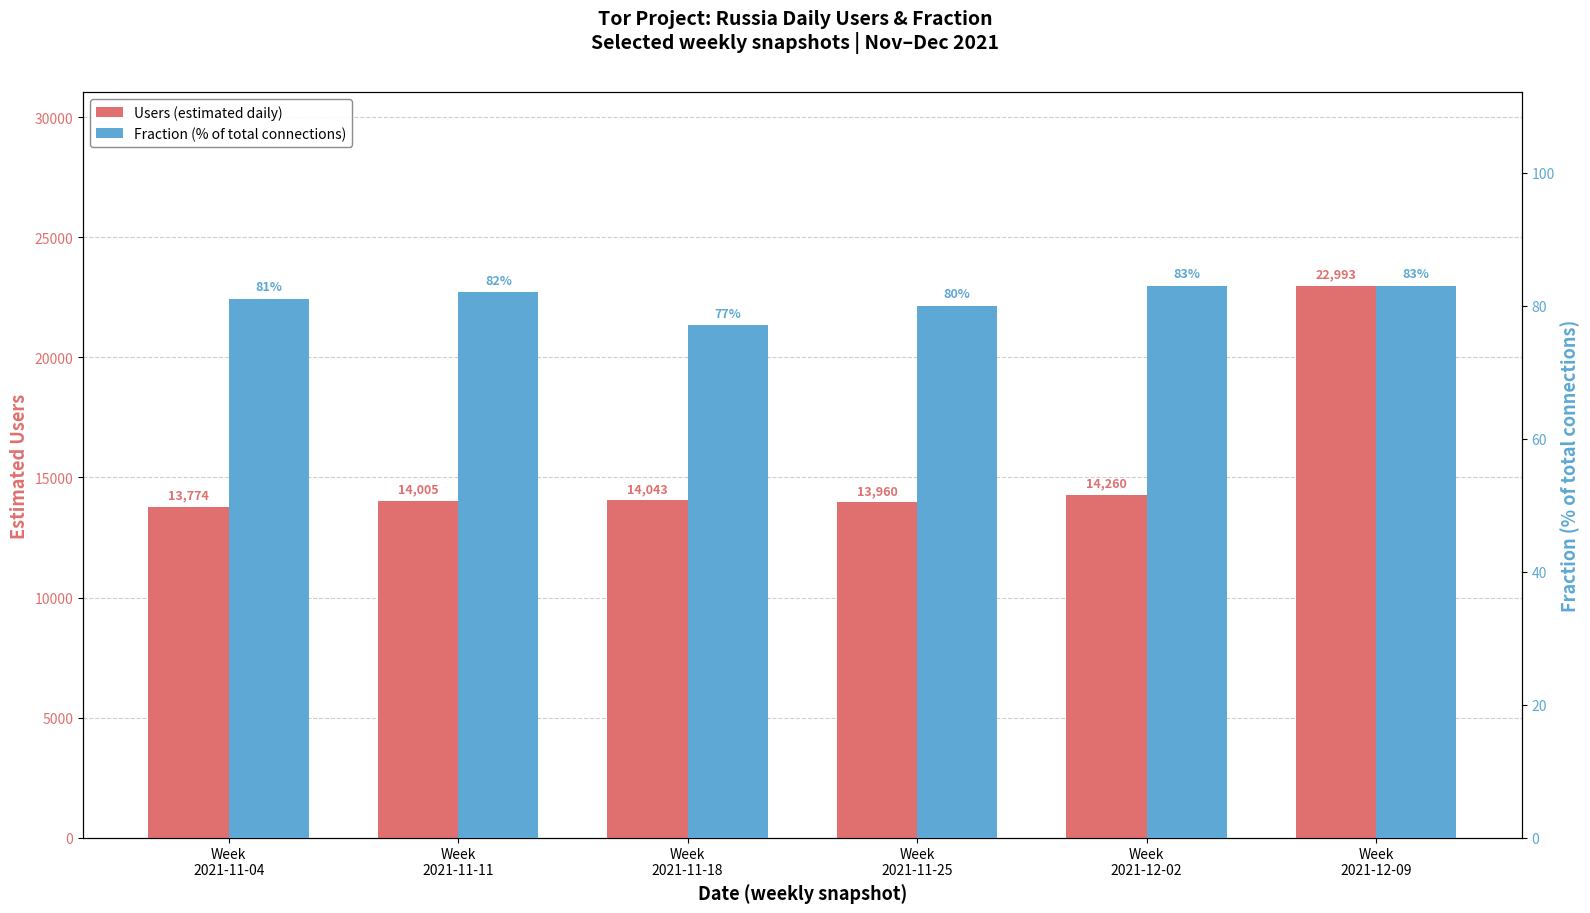

At which label does Users (estimated daily) first exceed 14043?

Week
2021-12-02